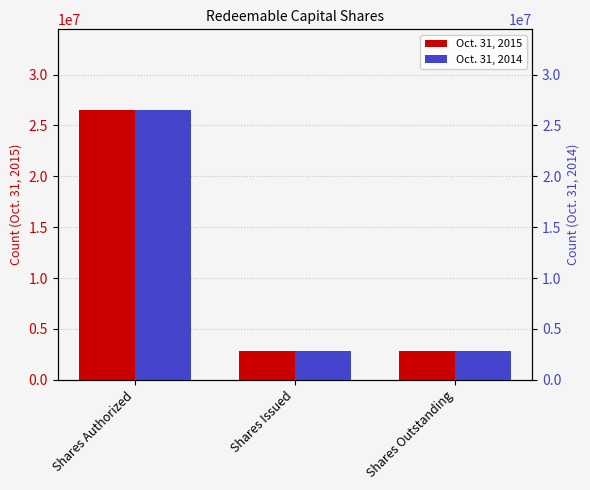

Reading right to left, what are all the values shown in this chart?

Oct. 31, 2015: 2850000	2850000	26500000
Oct. 31, 2014: 2850000	2850000	26500000